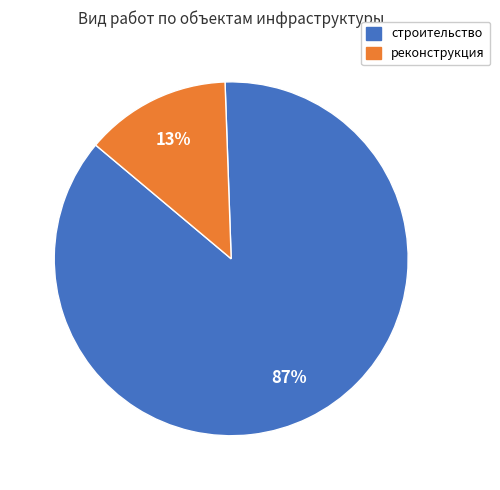

True or false: строительство accounts for 87% of the total.

True